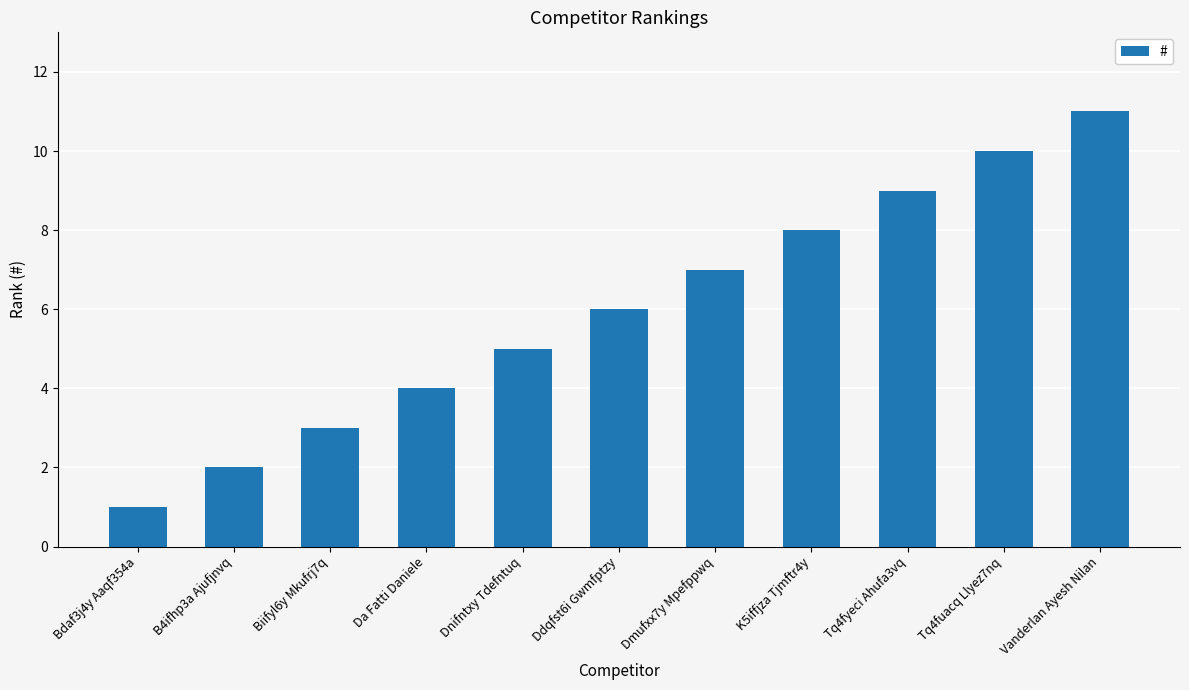

What is the change in value from B4ifhp3a Ajufjnvq to Dnifntxy Tdefntuq?

+3